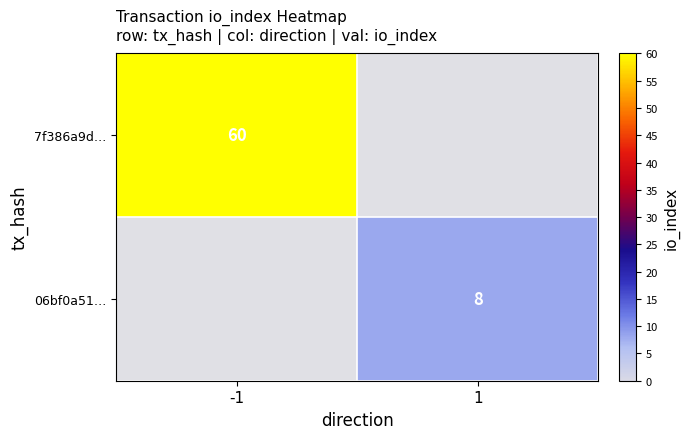

True or false: 7f386a9d… has a value of 26 at -1.

False